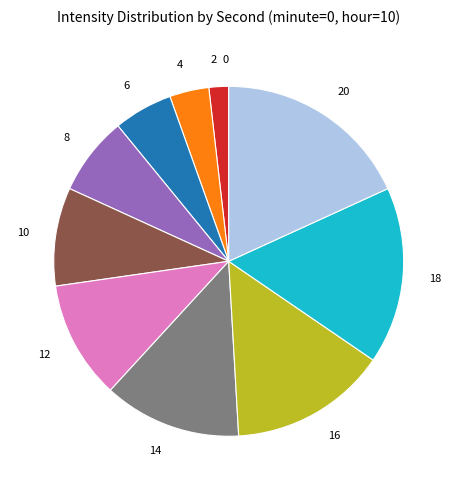

Is the sum of 2 and 4 greater than half?

No